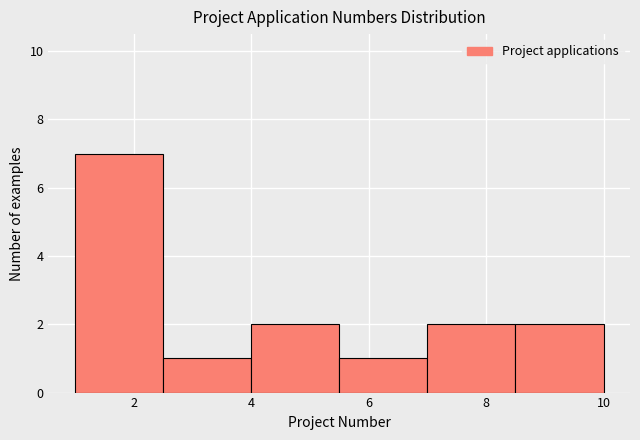

Reading left to right, transcribe this chart: for each bar, give the range it covers on the x-axis and its height. Neither the bar edges nor the heights are printed on the chart, so give them approximately, as read against the axes.

1.0 to 2.5: 7
2.5 to 4.0: 1
4.0 to 5.5: 2
5.5 to 7.0: 1
7.0 to 8.5: 2
8.5 to 10.0: 2